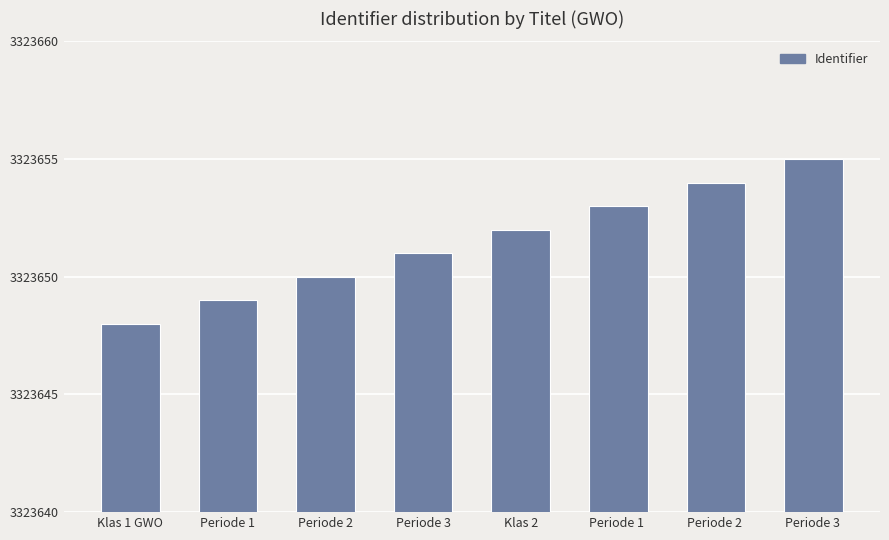

What is the difference between the values at Periode 3  and Periode 2 ?

1